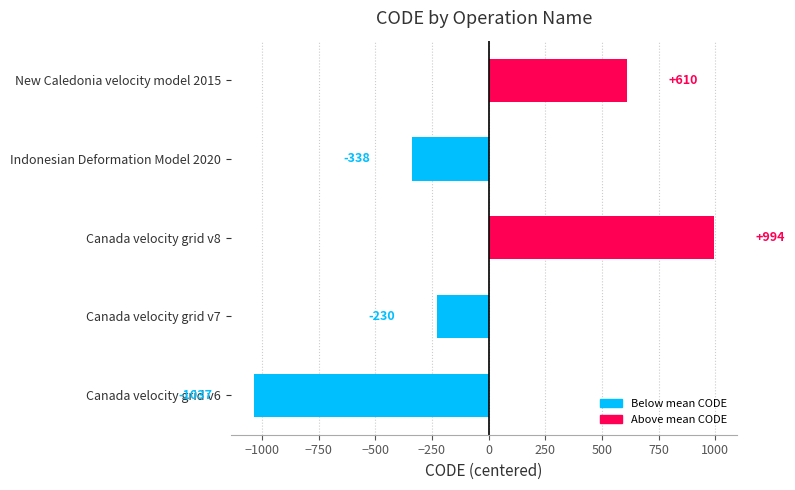

What is the smallest value displayed?

-1036.8